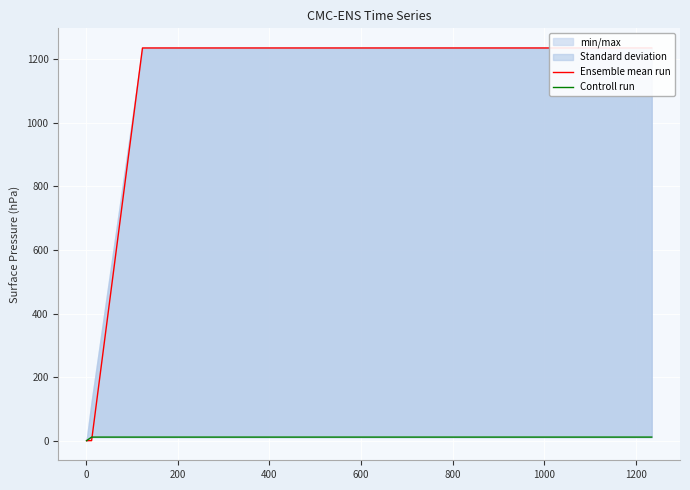

Which series has the widest spread of values?

Ensemble mean run